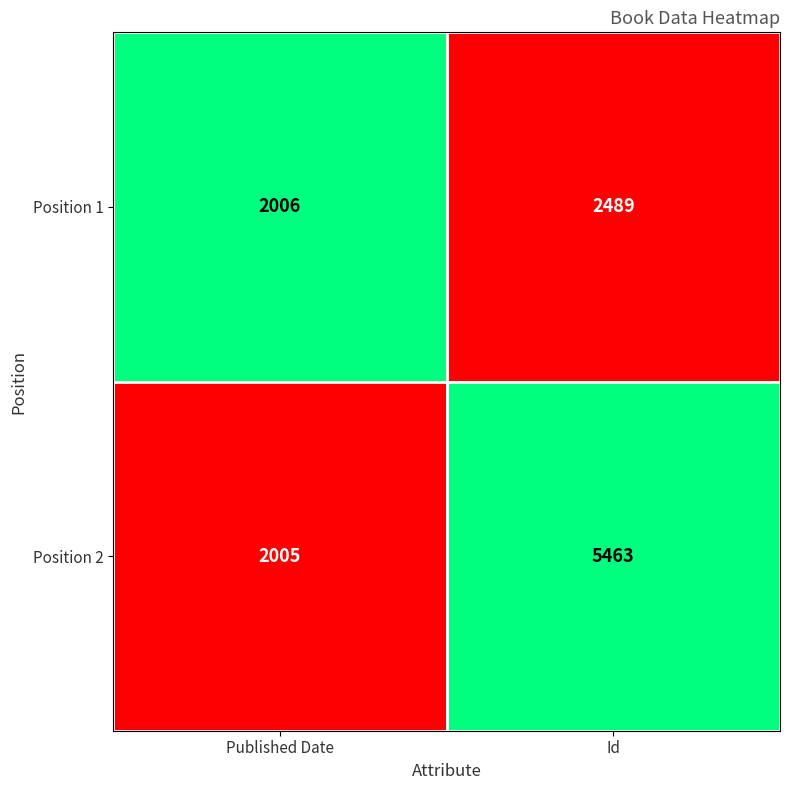

Which series has the largest total across all categories?

Position 2